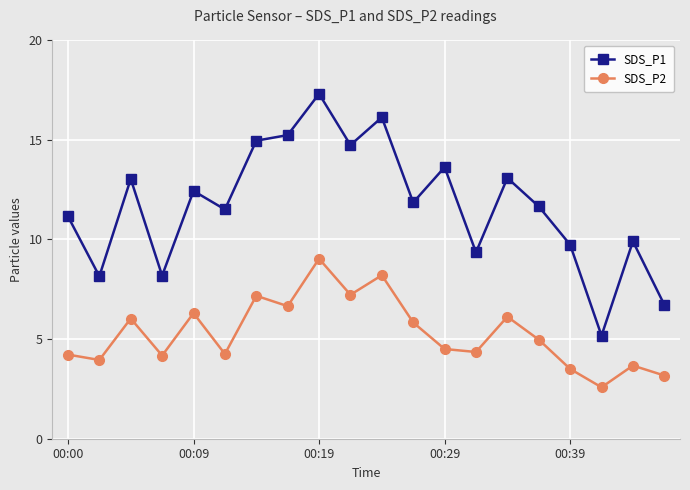

At how many categories does at least one series exceed 2?

20